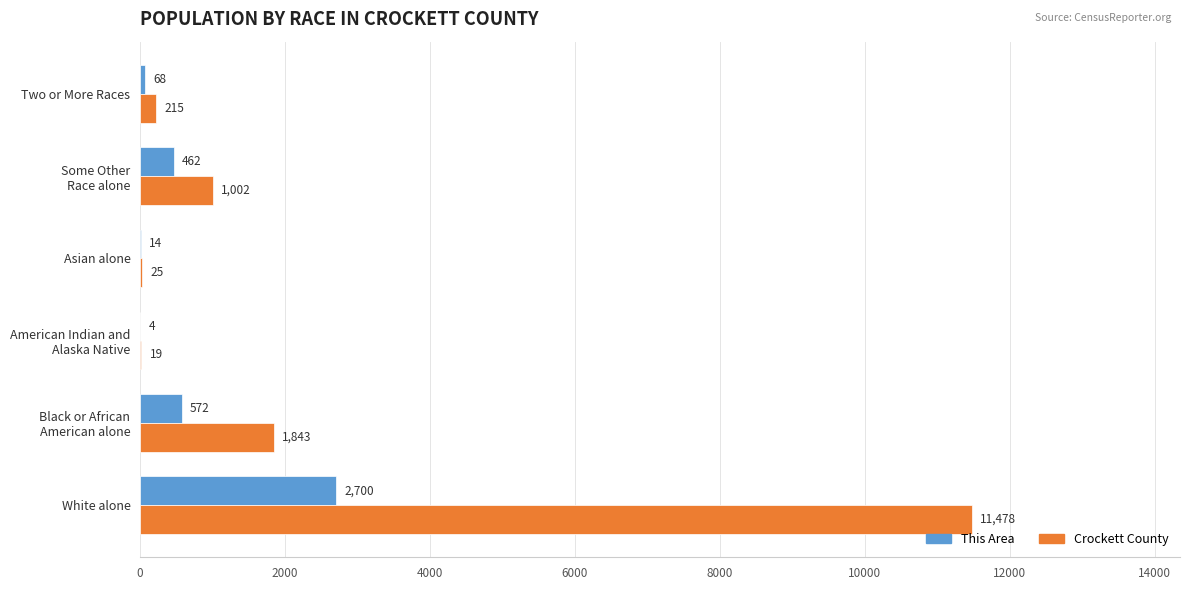

What is the sum of all Crockett County values?

14582